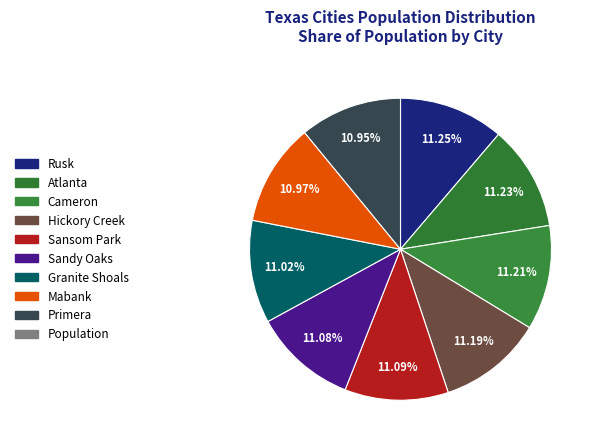

Which category has the smallest portion of the pie?

Primera